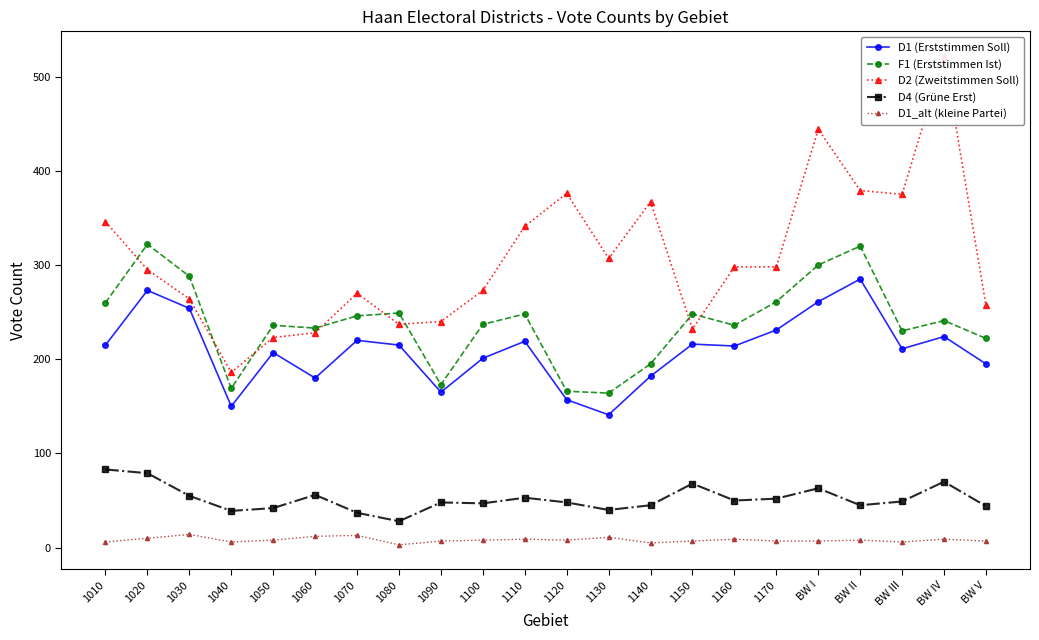

In F1 (Erststimmen Ist), how many points are higher than both neighbors (excluding endpoints)?

7